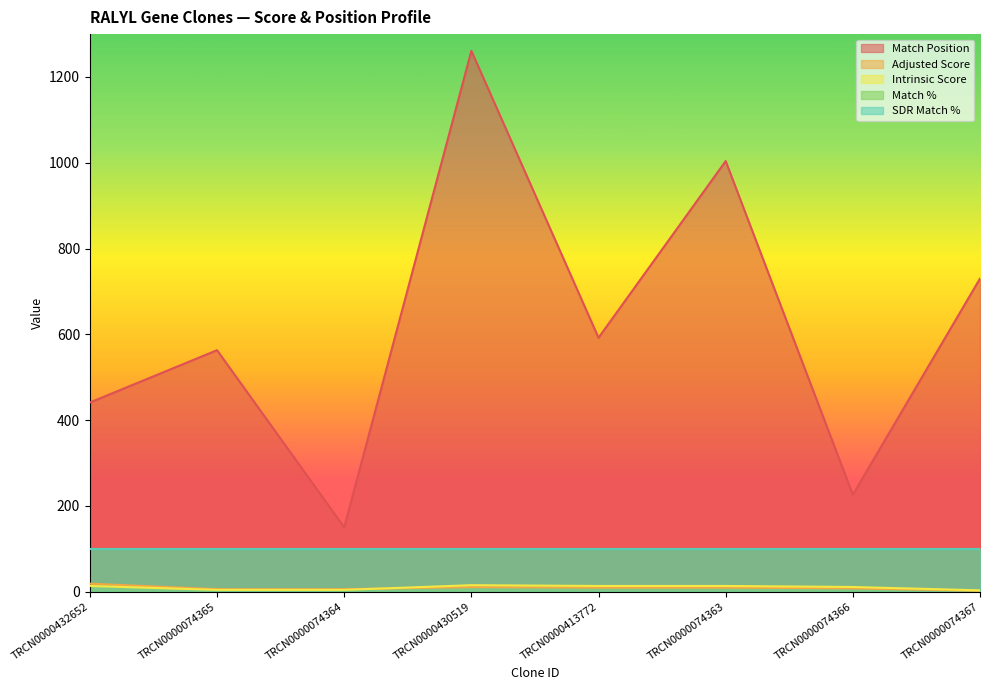

How many data points in Match Position are less than 592?

4